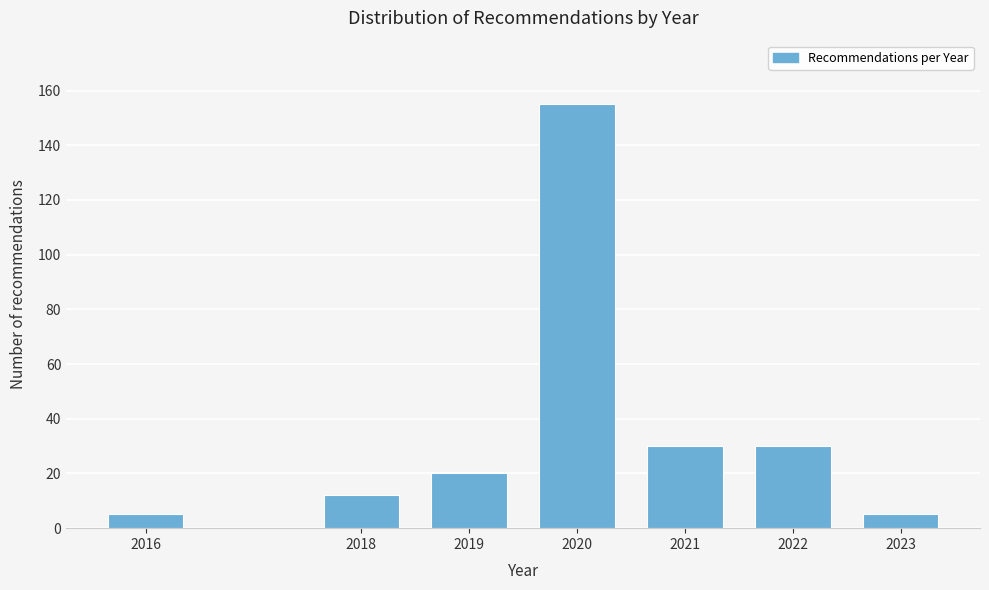

Reading left to right, what are all the values shown in this chart?

5	12	20	155	30	30	5